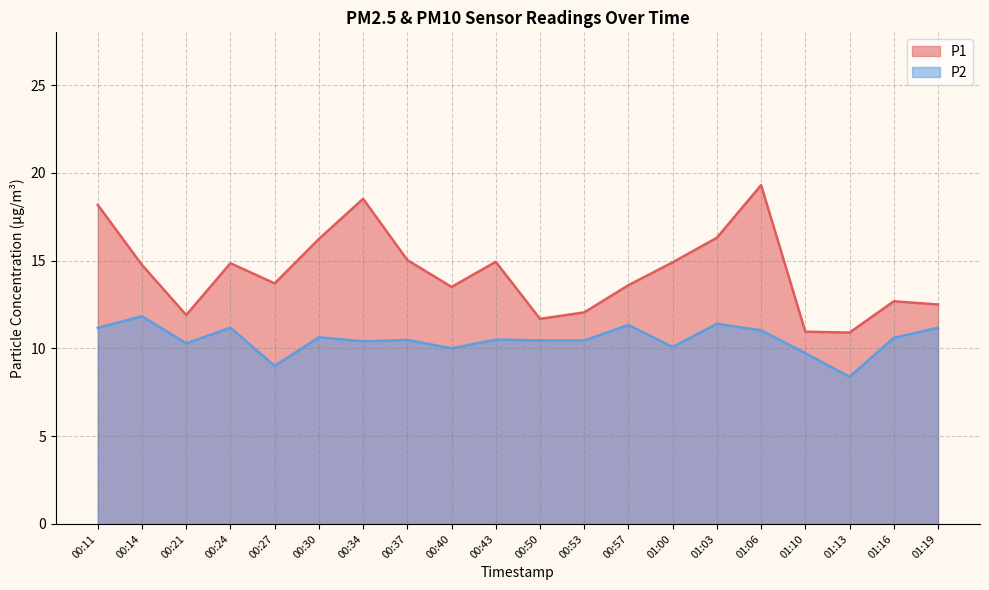

Where is the first local minimum for P1?

00:21